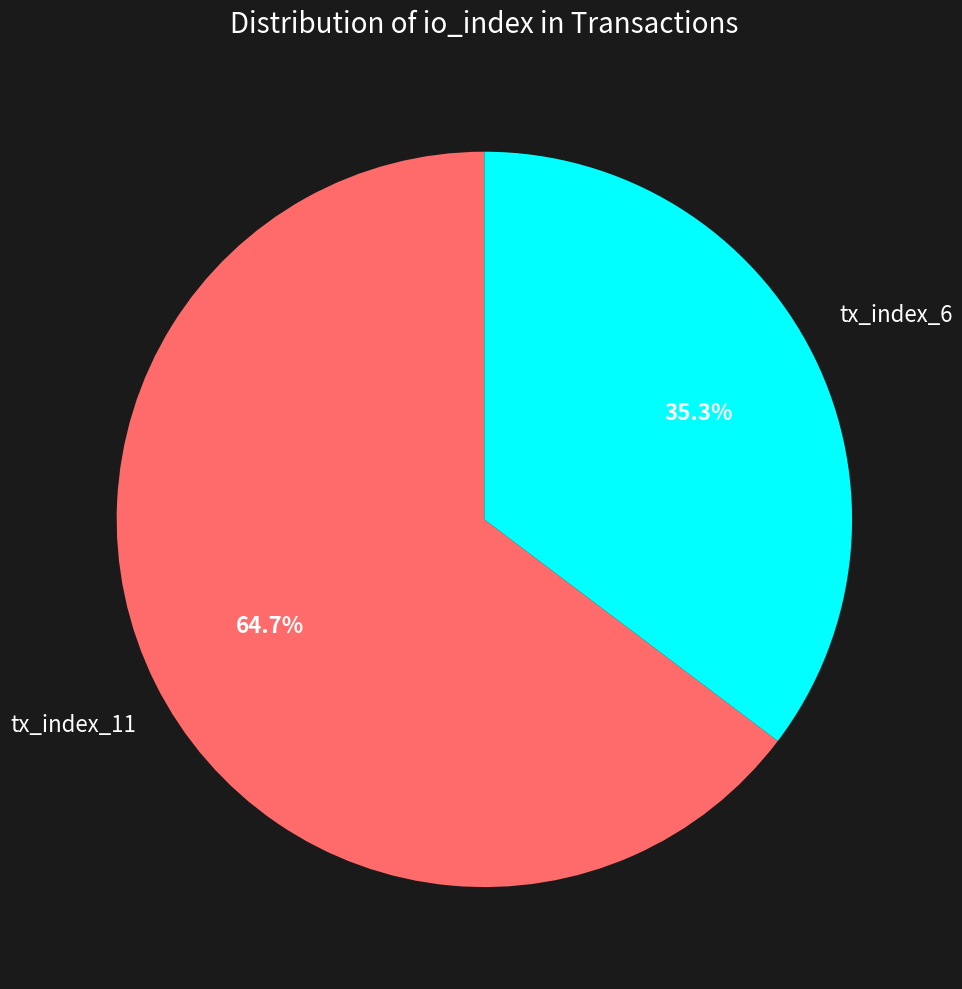

Is there any slice that represents more than half of the pie?

Yes